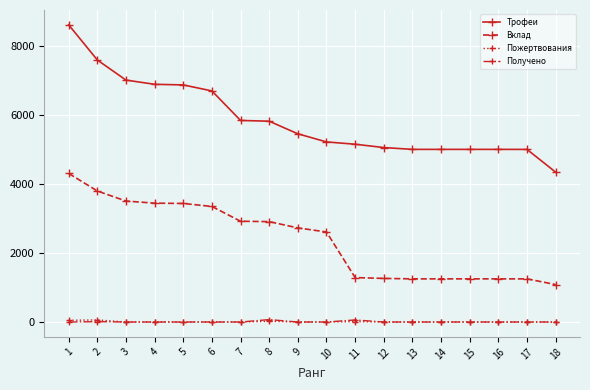

True or false: Получено has a value of 10 at 2.

True